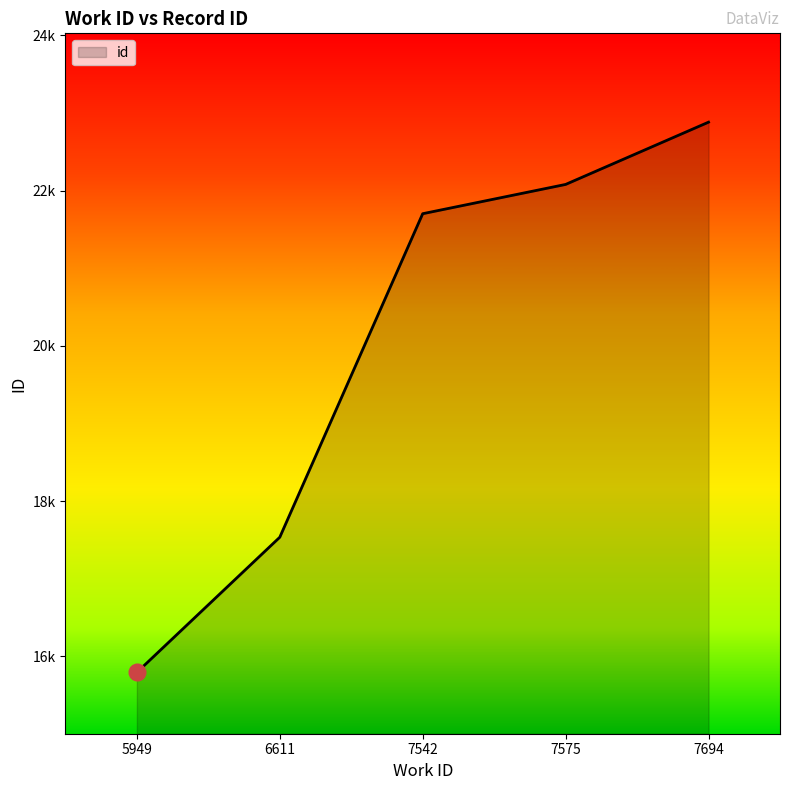

Reading left to right, list all the values displayed in this chart.

15794	17535	21702	22079	22881